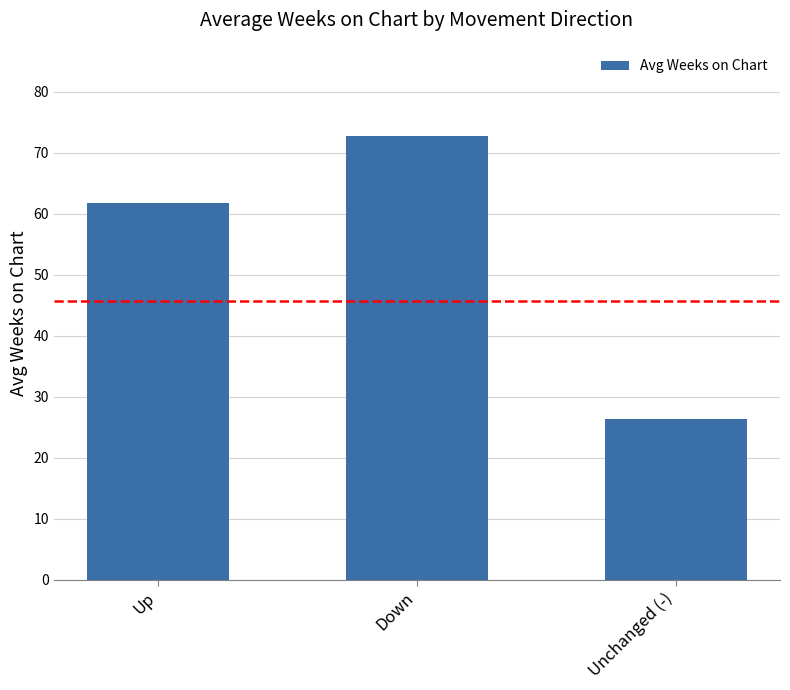

Between Up and Down, which is larger?

Down